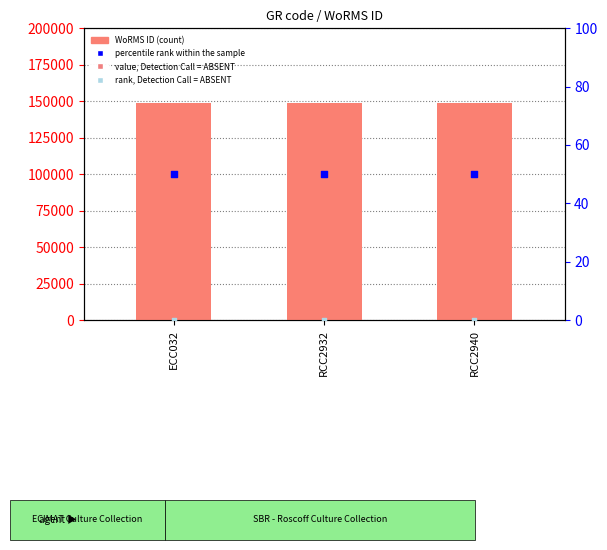

At which category is the sum across all series the highest?

ECC032